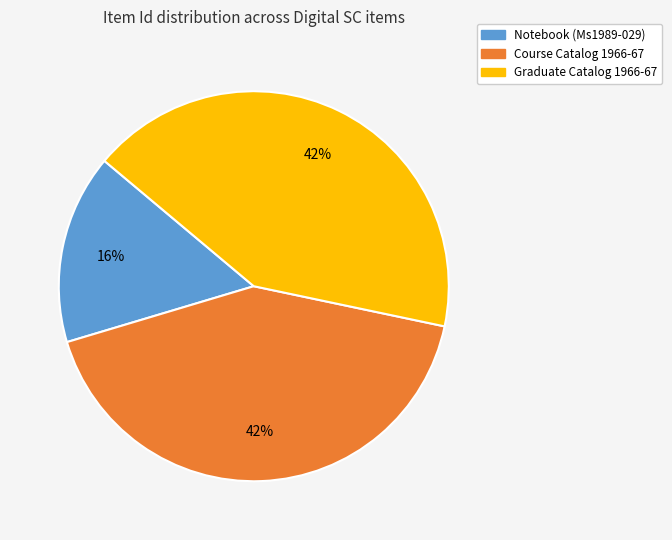

Which slice is the smallest?

Notebook (Ms1989-029)